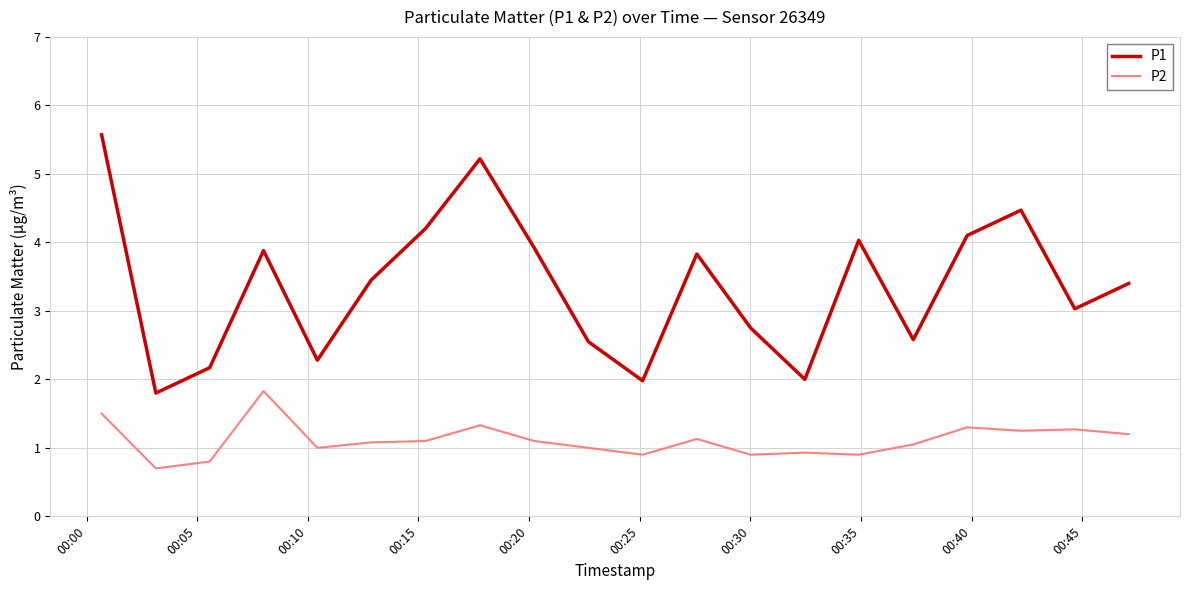

What is the maximum value shown in the chart?

5.6